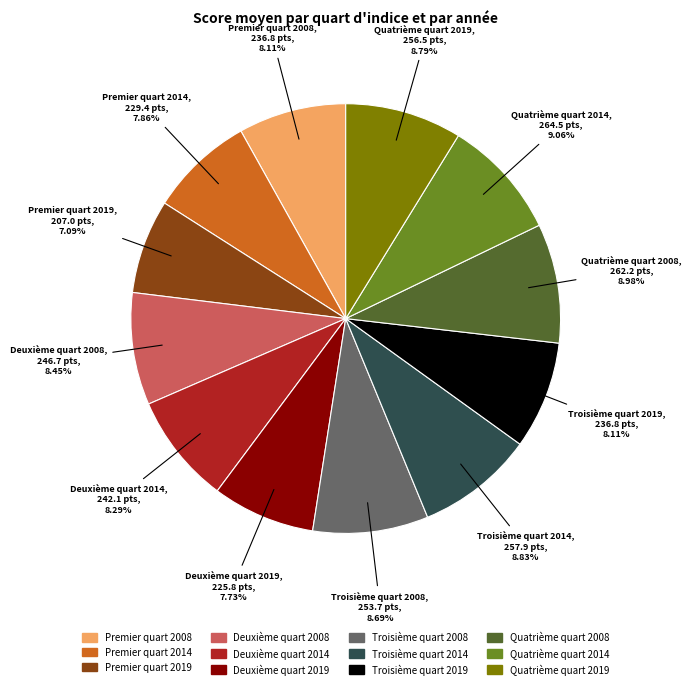

Combined, what portion of the pie is Quatrième quart 2019 and Premier quart 2019?

15.9%